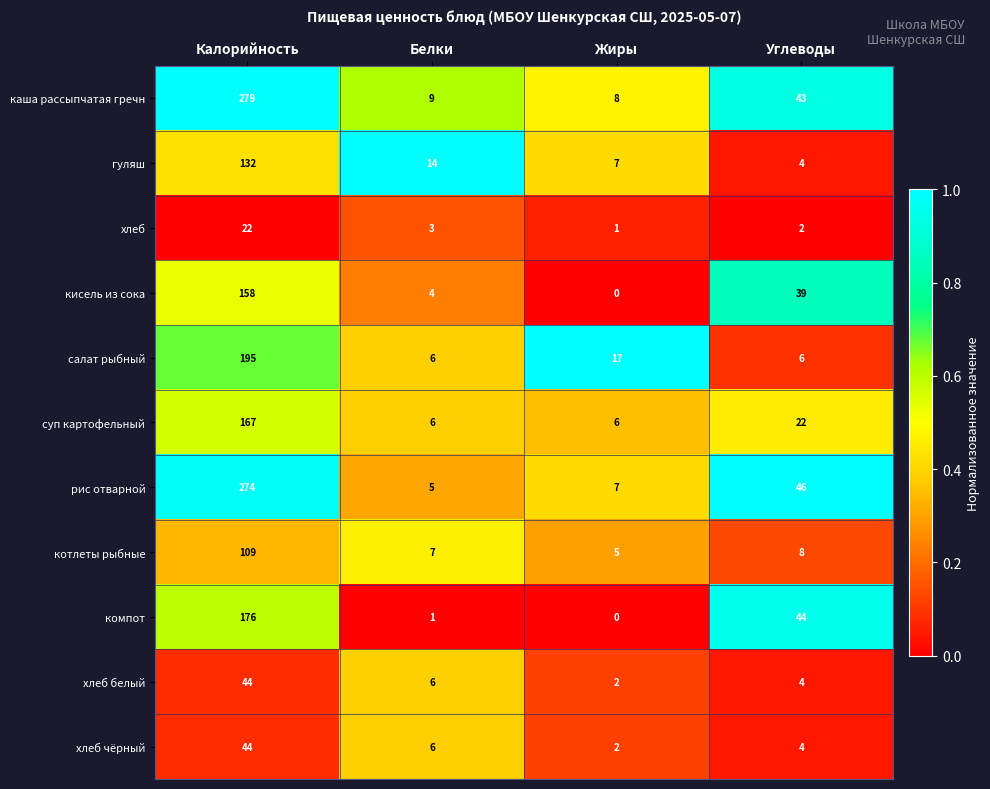

The value of рис отварной at Углеводы is 68. True or false?

False